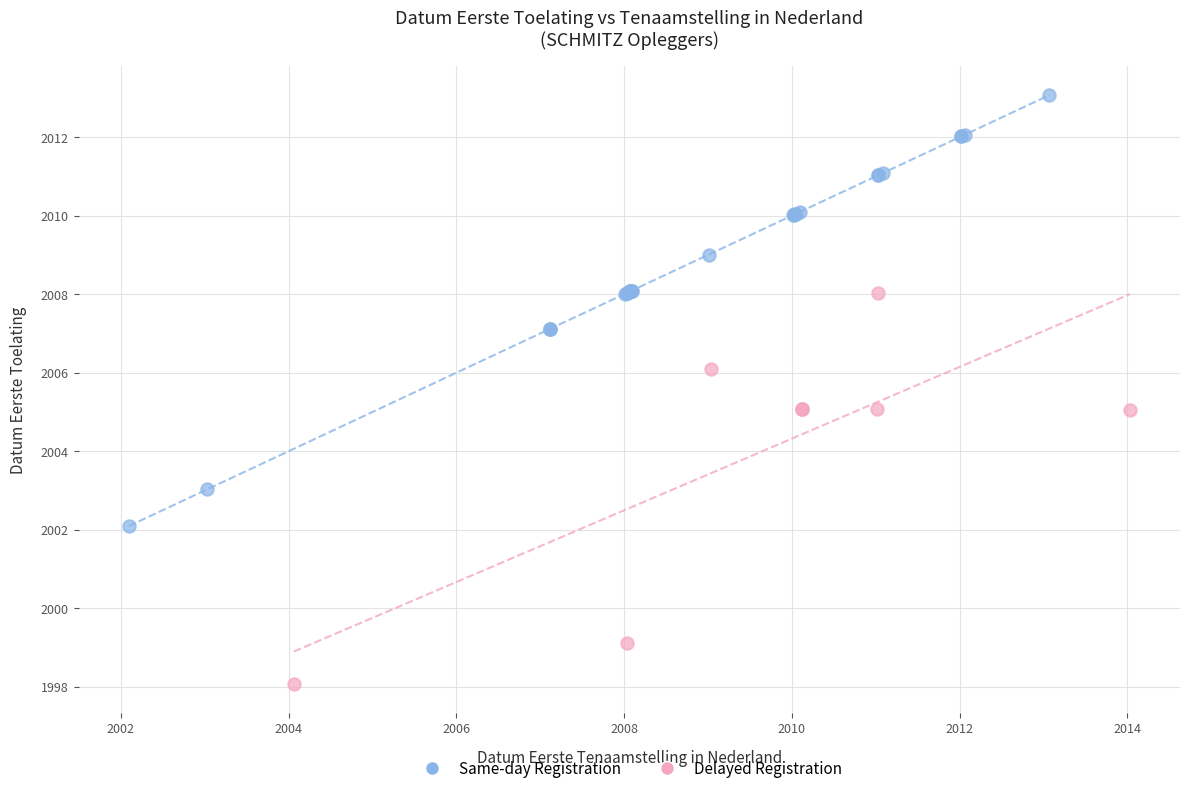

Which series reaches the maximum Y coordinate?

Same-day Registration